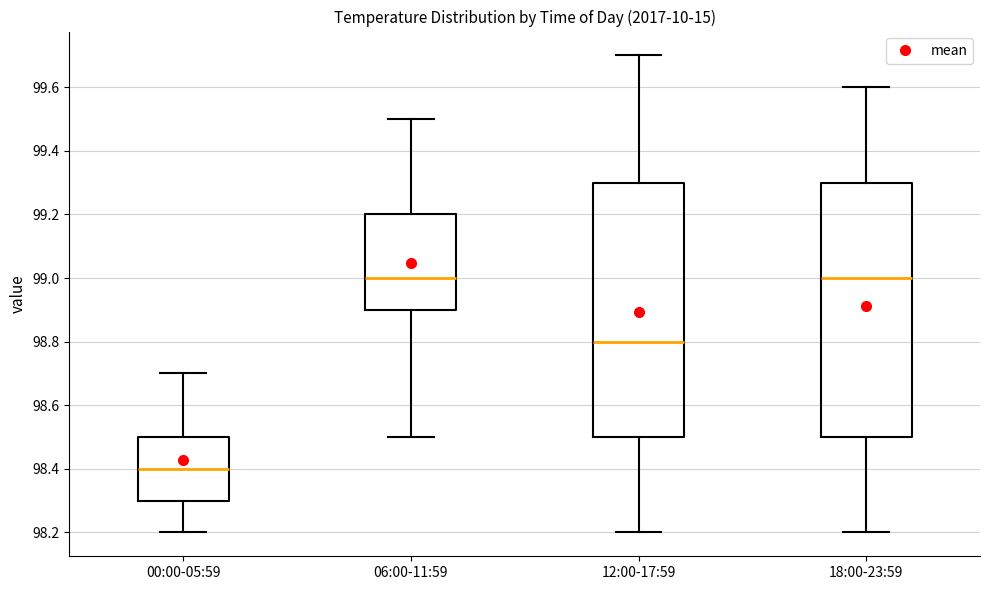

Reading left to right, read every box against the y-axis: the position of its median line, the range the box covers, and the ends of its whiskers. The values are not printed on the chart, so give them approximately, as read against the axis.

00:00-05:59: median 98.4, box 98.3 to 98.5, whiskers 98.2 to 98.7
06:00-11:59: median 99.0, box 98.9 to 99.2, whiskers 98.5 to 99.5
12:00-17:59: median 98.8, box 98.5 to 99.3, whiskers 98.2 to 99.7
18:00-23:59: median 99.0, box 98.5 to 99.3, whiskers 98.2 to 99.6